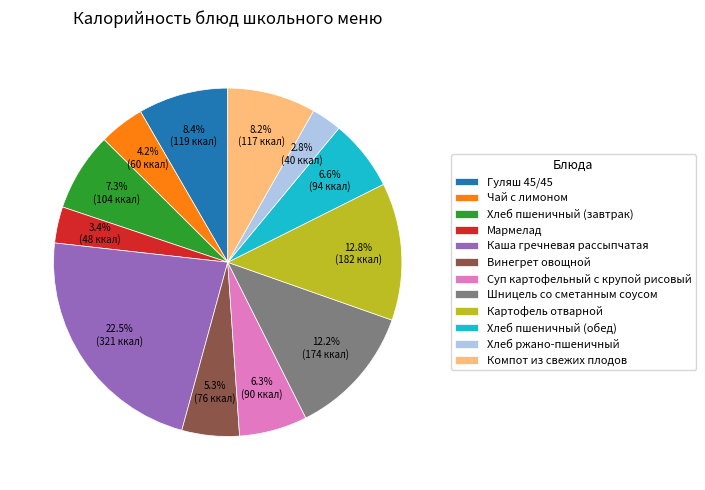

To the nearest percent, what is the difference between the Чай с лимоном and Винегрет овощной slice percentages?

1%